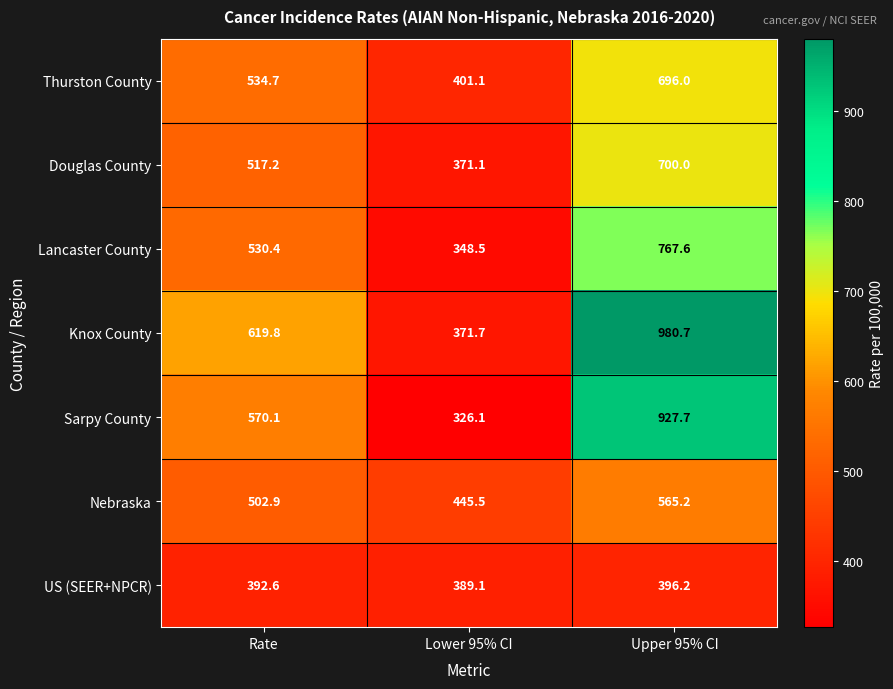

Reading right to left, list all the values displayed in this chart.

Thurston County: Upper 95% CI=696.0	Lower 95% CI=401.1	Rate=534.7
Douglas County: Upper 95% CI=700.0	Lower 95% CI=371.1	Rate=517.2
Lancaster County: Upper 95% CI=767.6	Lower 95% CI=348.5	Rate=530.4
Knox County: Upper 95% CI=980.7	Lower 95% CI=371.7	Rate=619.8
Sarpy County: Upper 95% CI=927.7	Lower 95% CI=326.1	Rate=570.1
Nebraska: Upper 95% CI=565.2	Lower 95% CI=445.5	Rate=502.9
US (SEER+NPCR): Upper 95% CI=396.2	Lower 95% CI=389.1	Rate=392.6